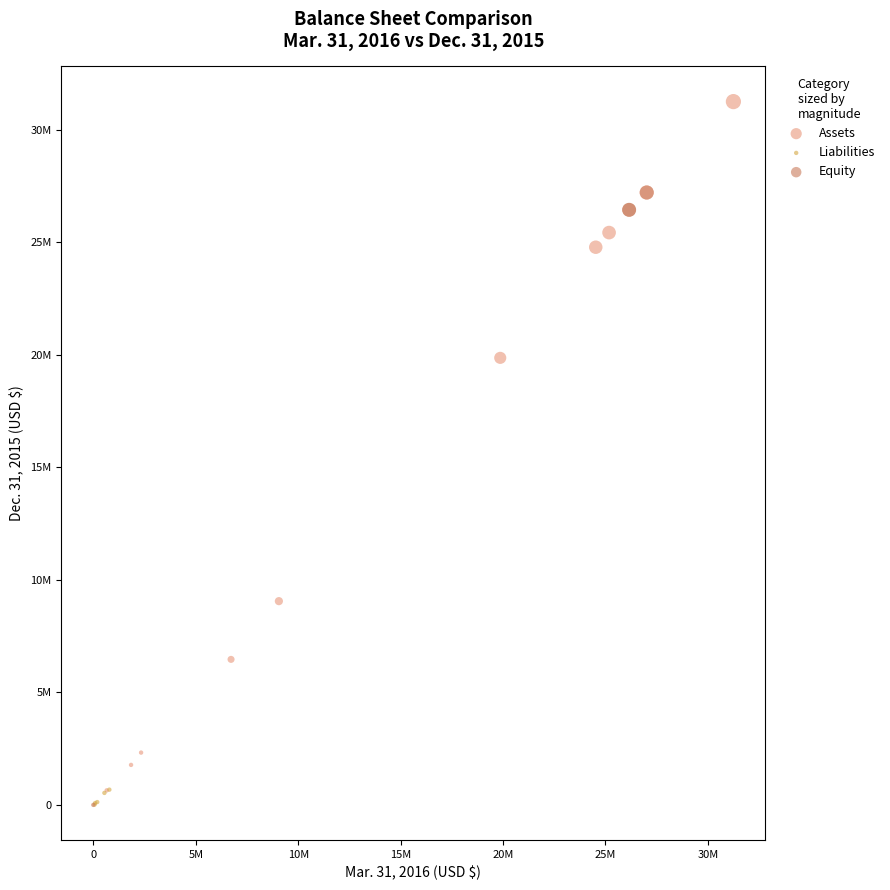

What are all the series names shown in the legend?

Assets, Liabilities, Equity